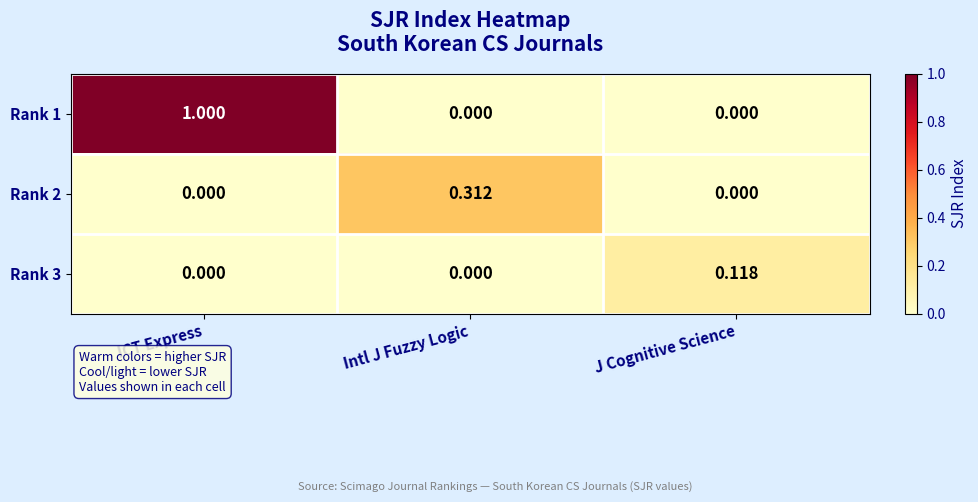

At which category is the sum across all series the highest?

ICT Express